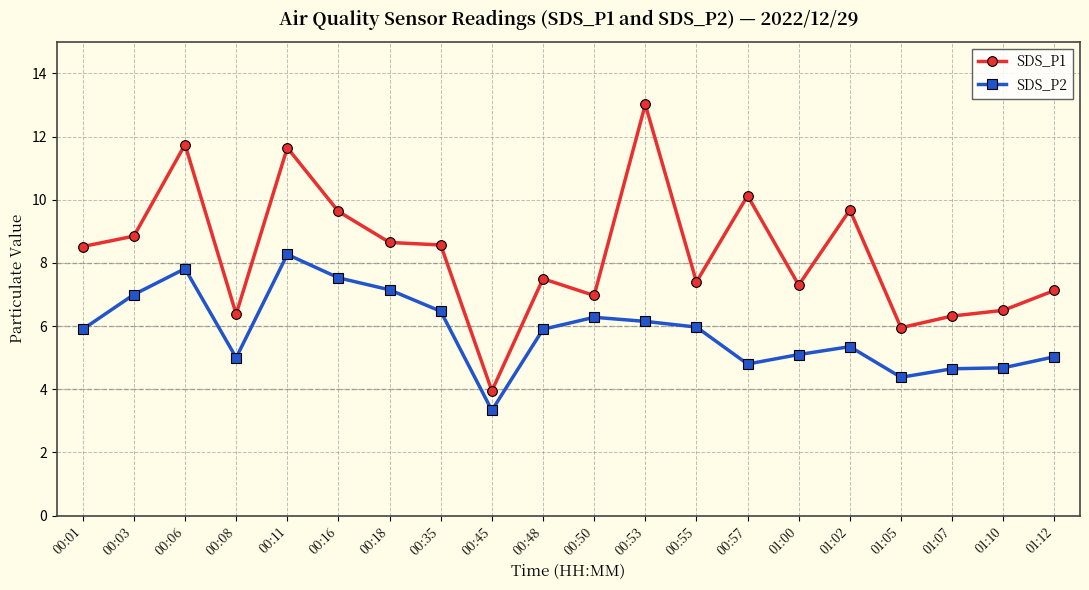

What is the lowest value of the SDS_P2 series?

3.3